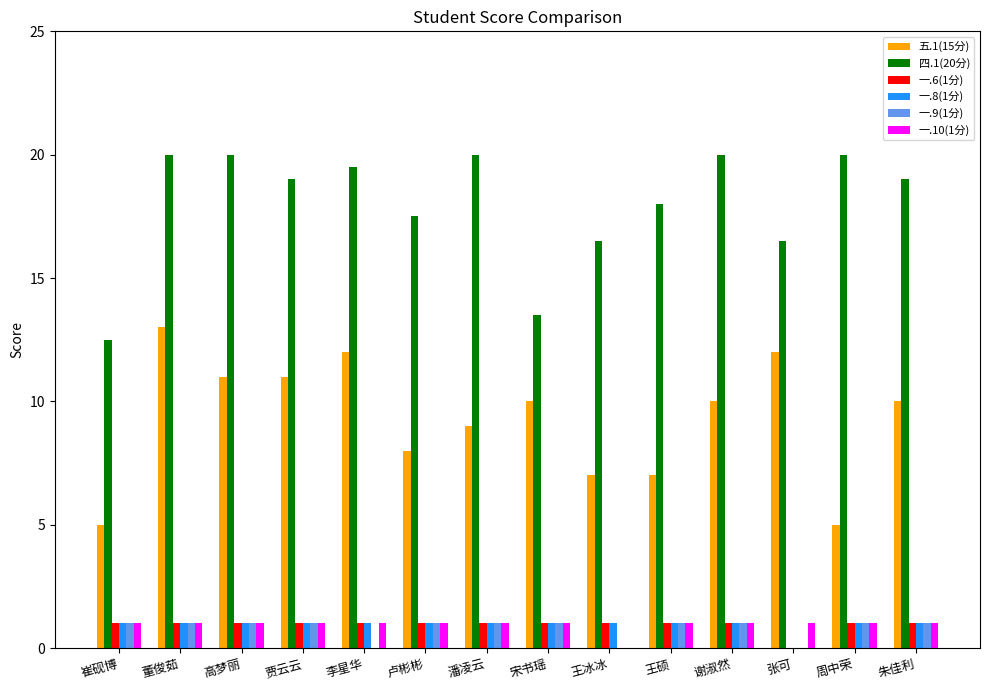

What is the maximum value shown in the chart?

20.0